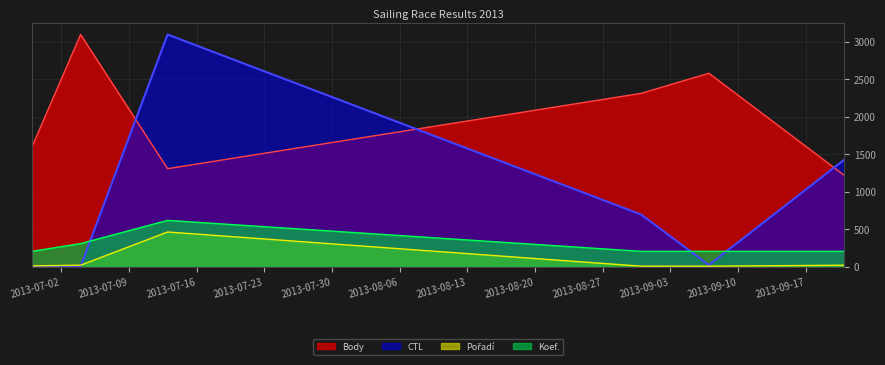

How many categories are shown in the chart?

6